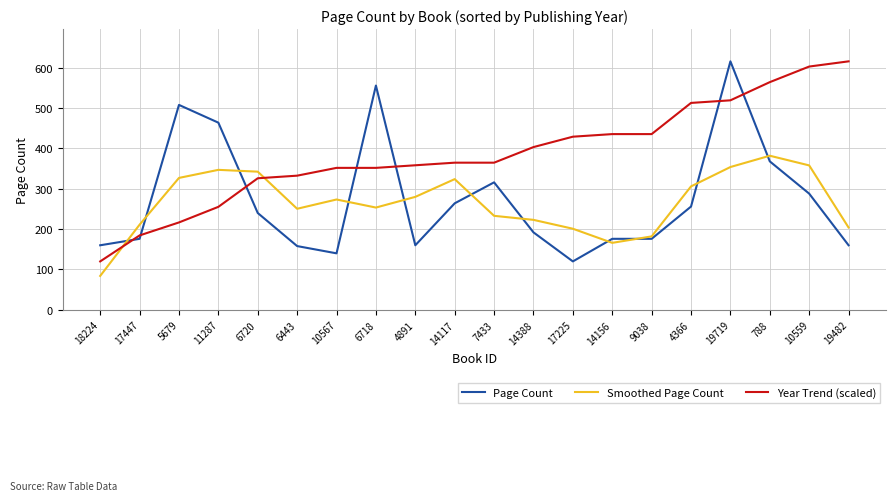

What is the difference between the highest and lowest values at 4366?

256.9